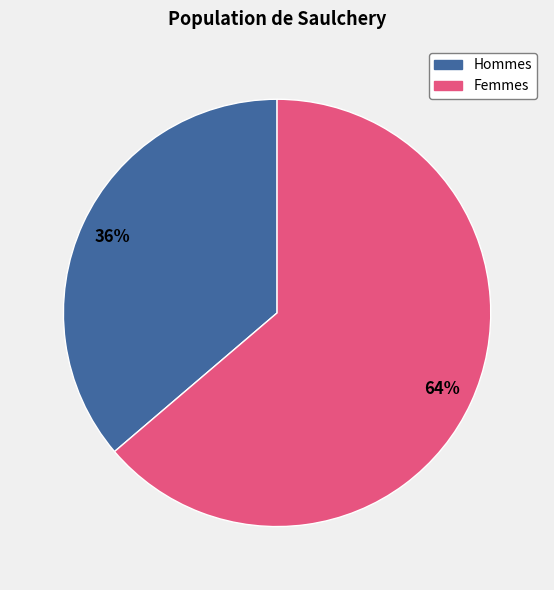

Which has a higher value, Hommes or Femmes?

Femmes